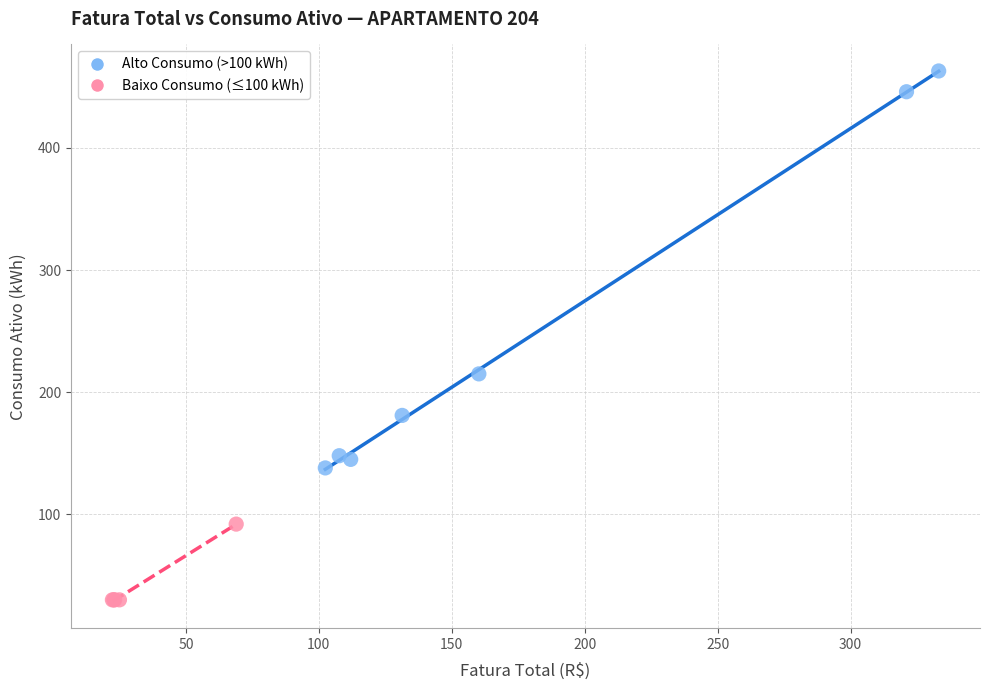

Which series reaches the maximum Y coordinate?

Alto Consumo (>100 kWh)